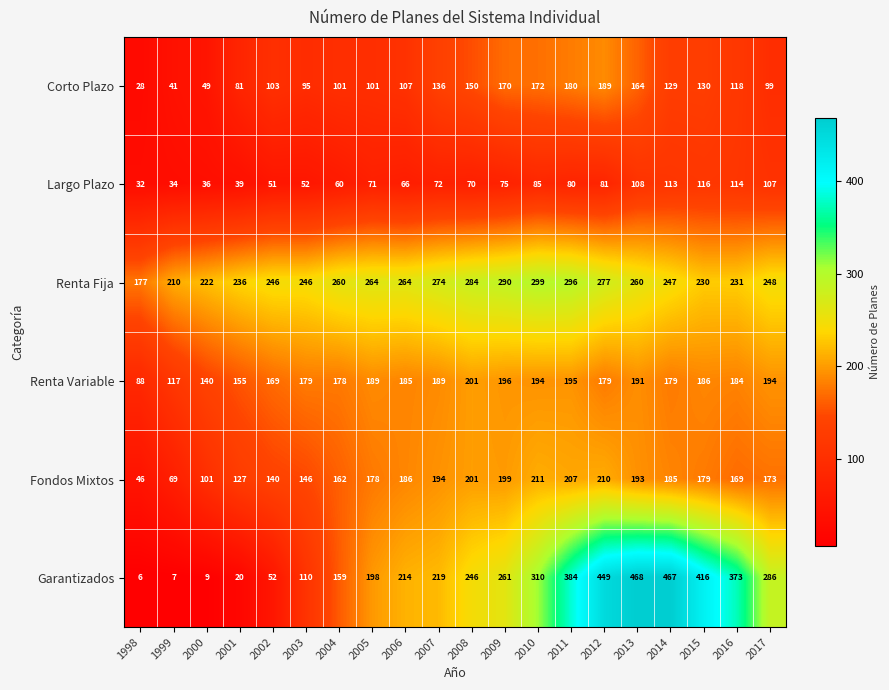

Which series has the largest total across all categories?

Renta Fija